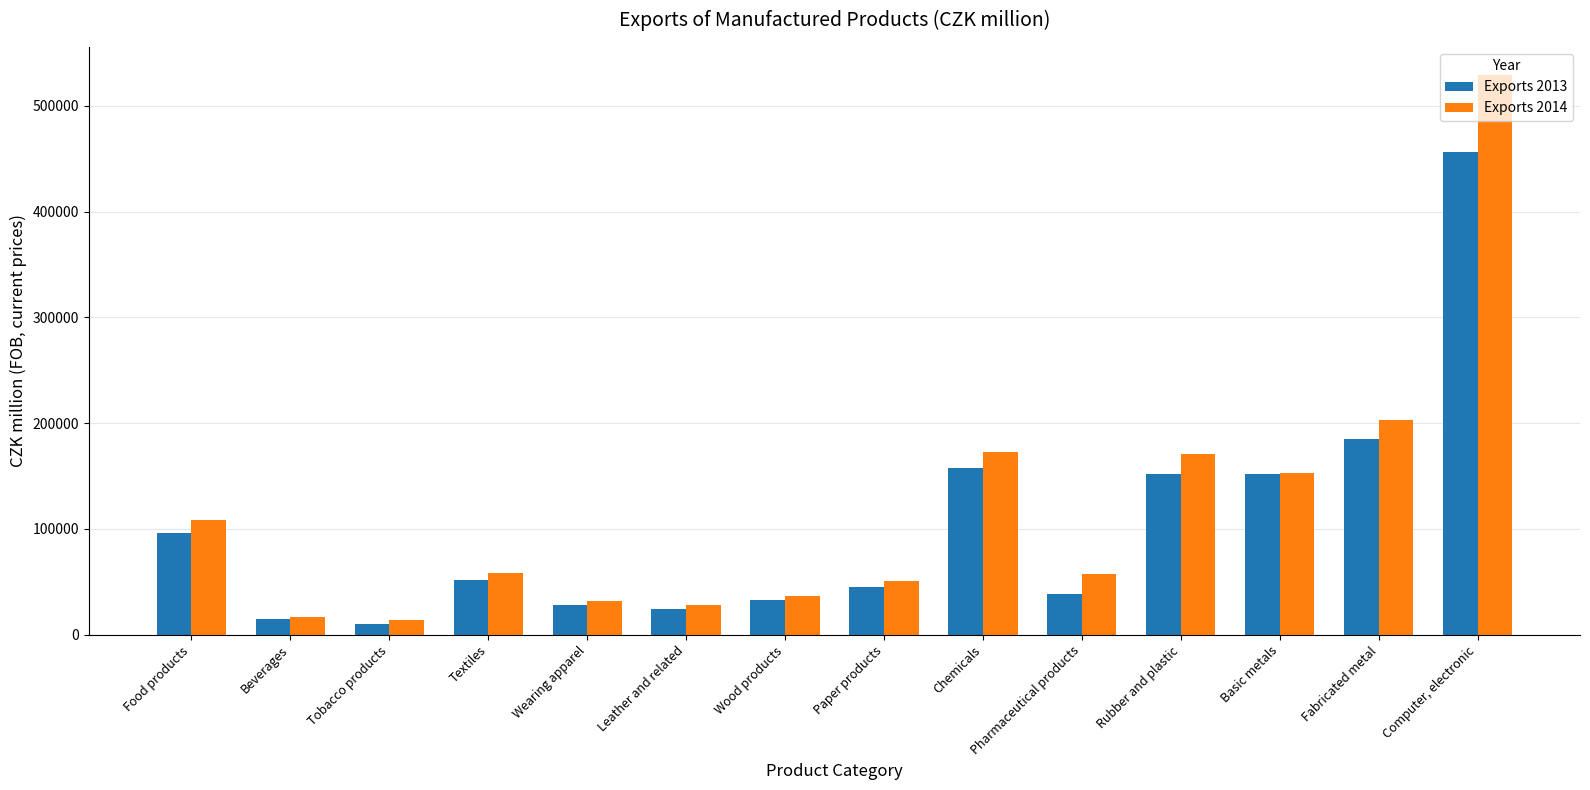

What is the difference between the Exports 2014 values at Computer, electronic and Pharmaceutical products?

471694